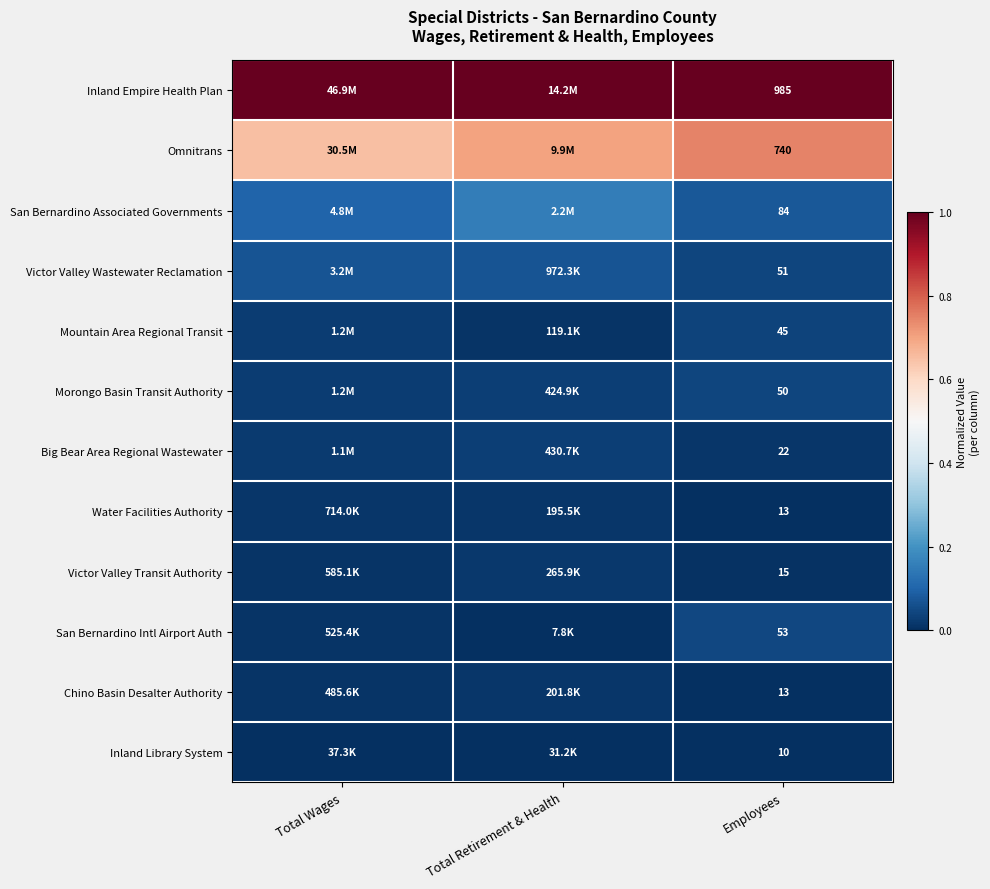

What is the spread (max minus min) of values at Total Wages?

1.0